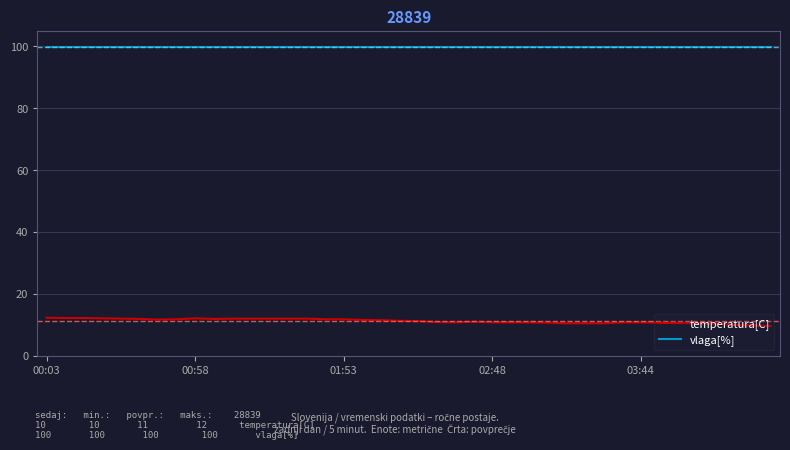

Which series has the largest total across all categories?

vlaga[%]